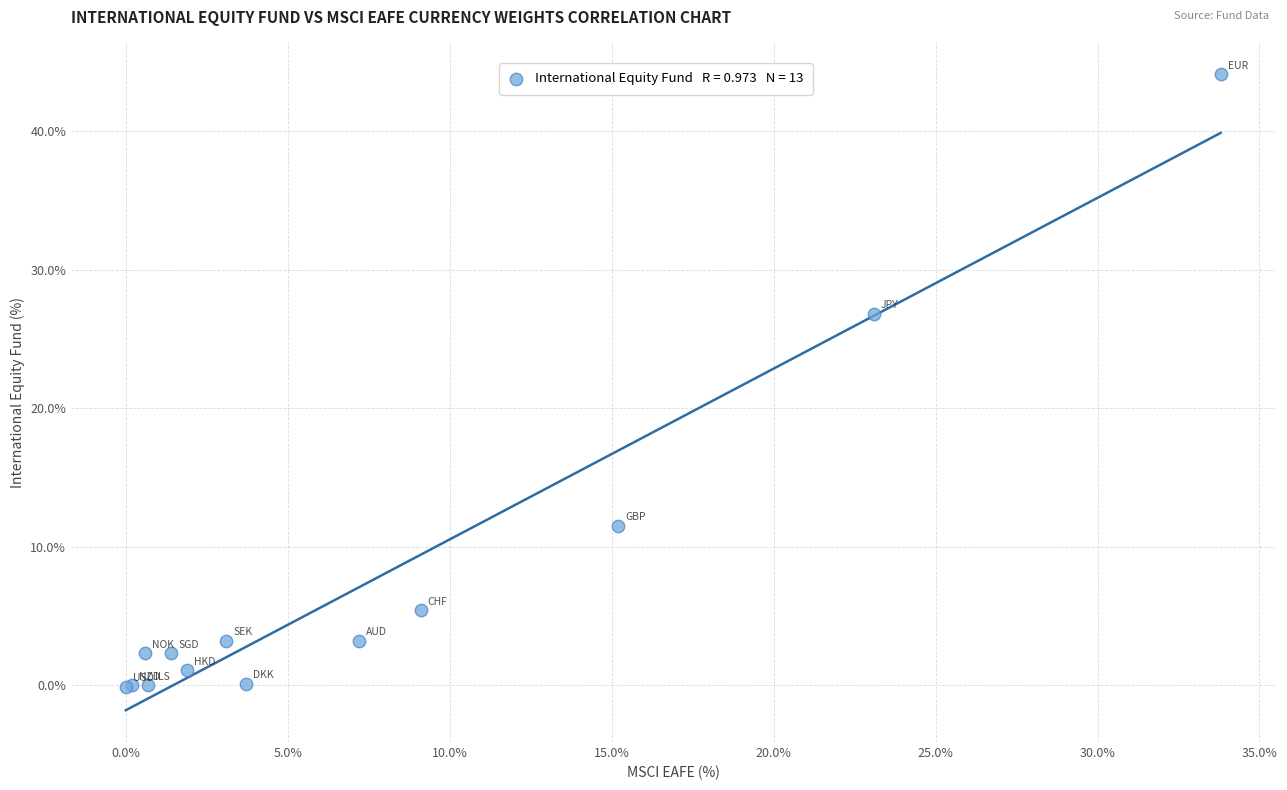

What Y value in the scatter plot is closest to 22?

26.8